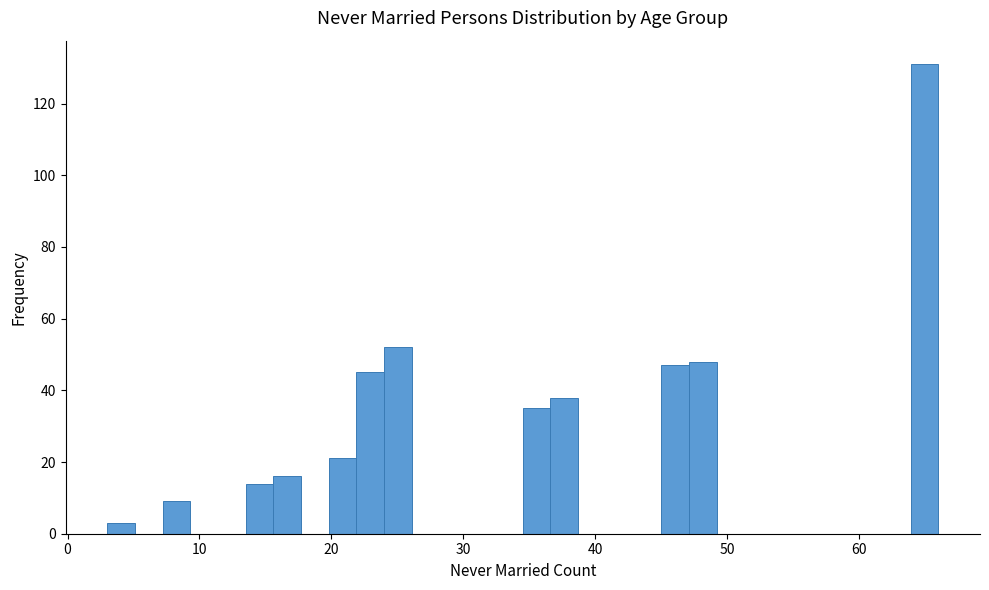

Around what value on the x-axis is the tallest bar? Give the approximate position of its centre, as read against the axis.

65